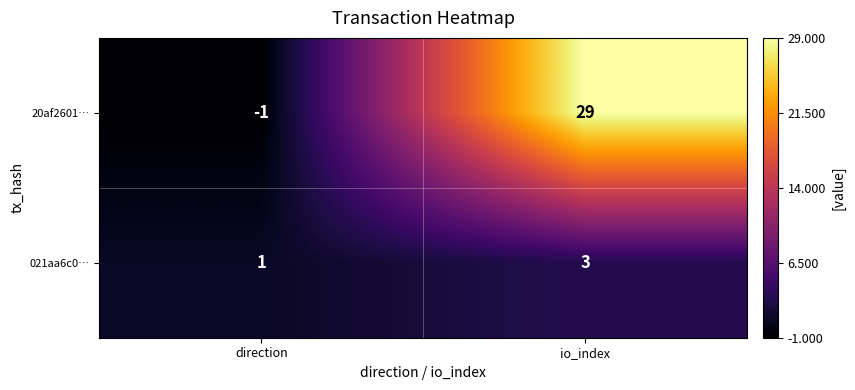

Reading right to left, transcribe all the data shown in this chart.

20af2601…: io_index=29	direction=-1
021aa6c0…: io_index=3	direction=1